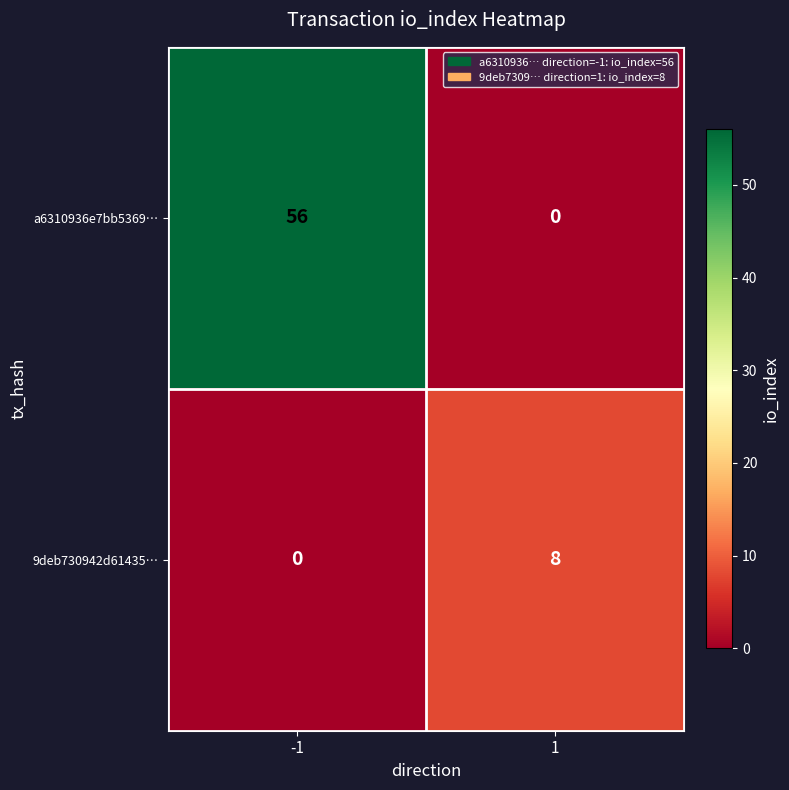

True or false: a6310936e7bb5369… has a value of 56 at -1.

True